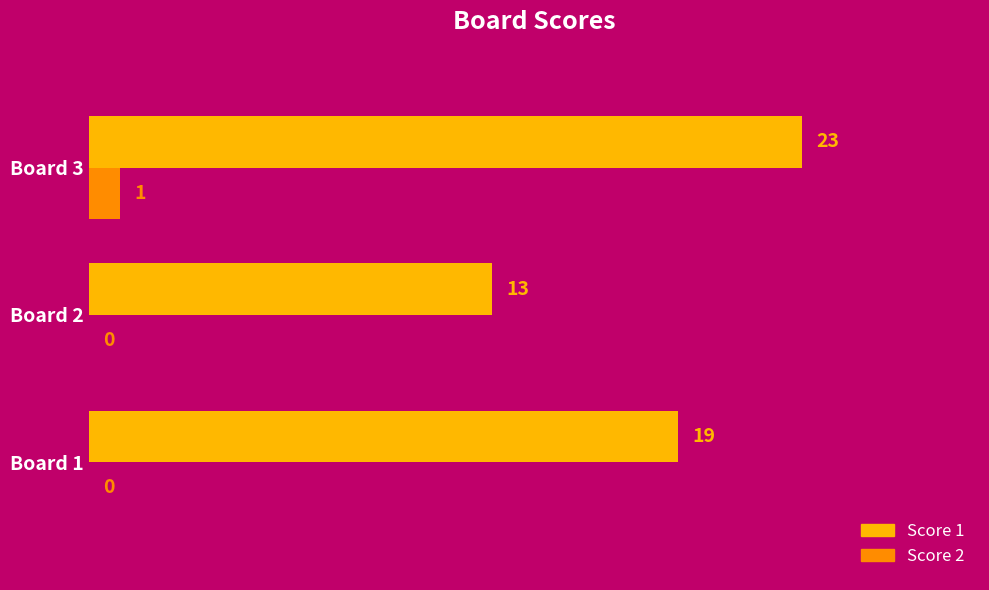

What is the greatest value displayed?

23